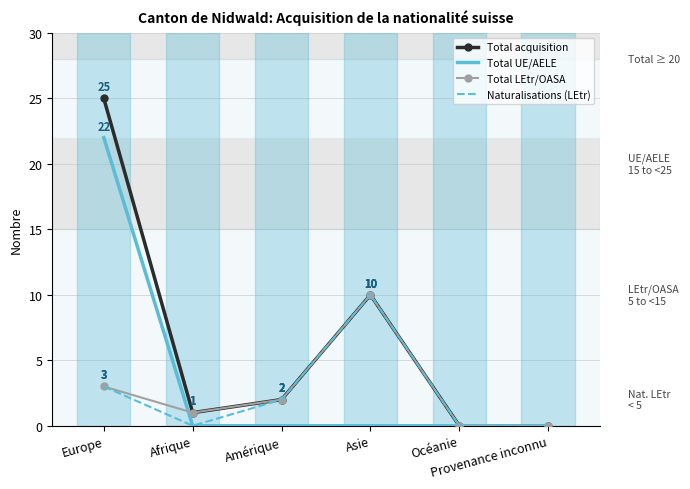

Reading left to right, extract all data points from this chart.

Total acquisition: Europe=25	Afrique=1	Amérique=2	Asie=10	Océanie=0	Provenance inconnu=0
Total UE/AELE: Europe=22	Afrique=0	Amérique=0	Asie=0	Océanie=0	Provenance inconnu=0
Total LEtr/OASA: Europe=3	Afrique=1	Amérique=2	Asie=10	Océanie=0	Provenance inconnu=0
Naturalisations (LEtr): Europe=3	Afrique=0	Amérique=2	Asie=10	Océanie=0	Provenance inconnu=0